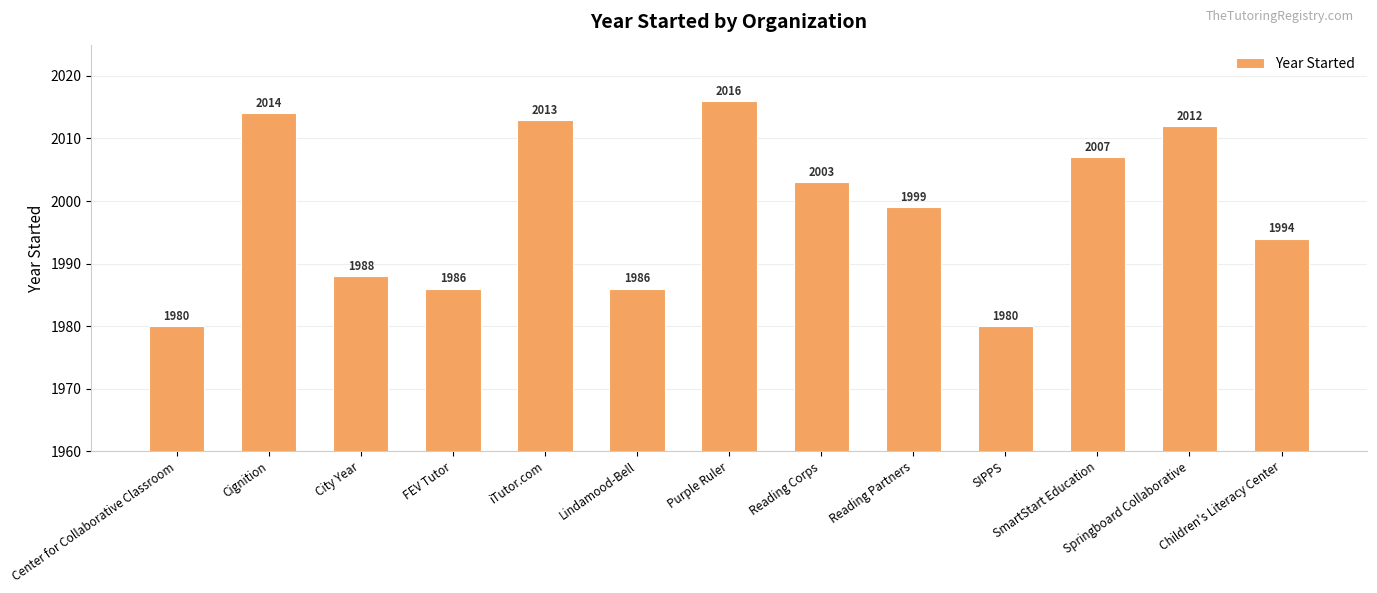

Does the chart contain stacked bars?

No